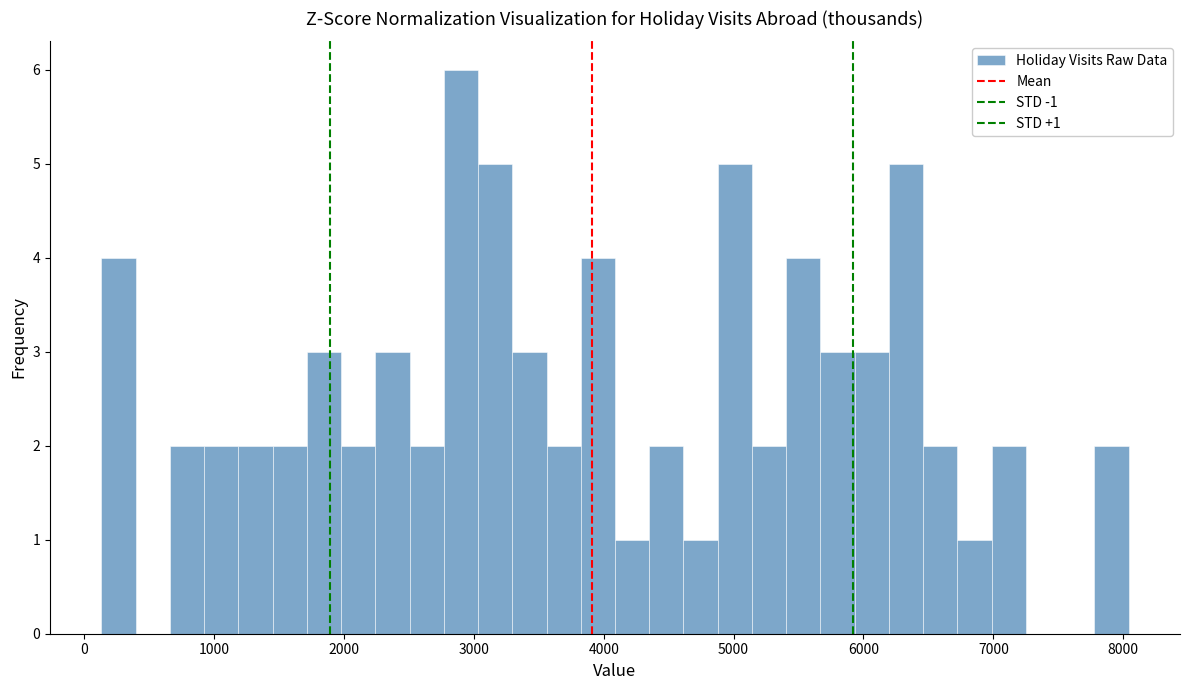

Around what value on the x-axis is the tallest bar? Give the approximate position of its centre, as read against the axis.

2900